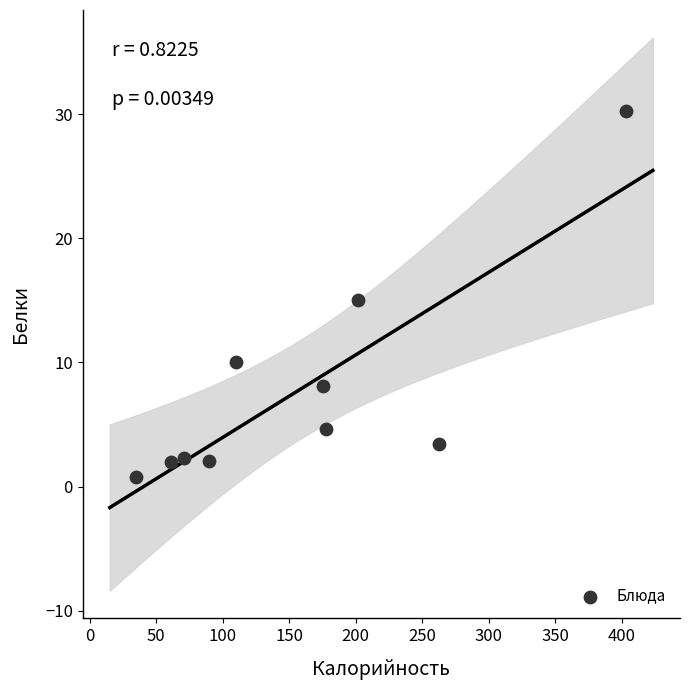

What is the range of Y values (max minus min)?

29.5